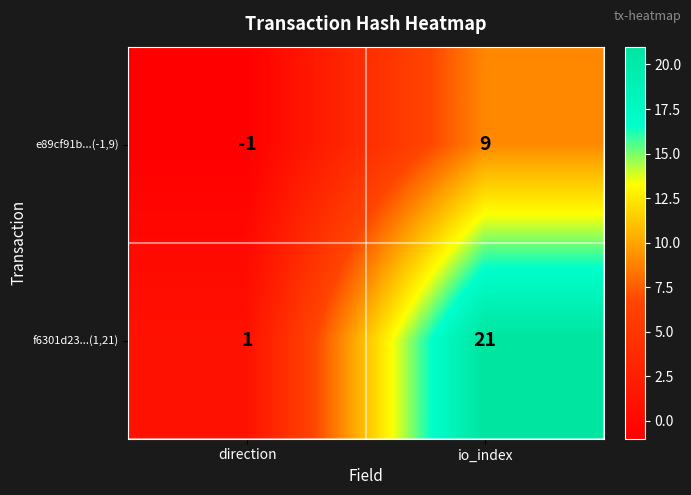

Is it true that f6301d23...(1,21) equals 1 at direction?

True